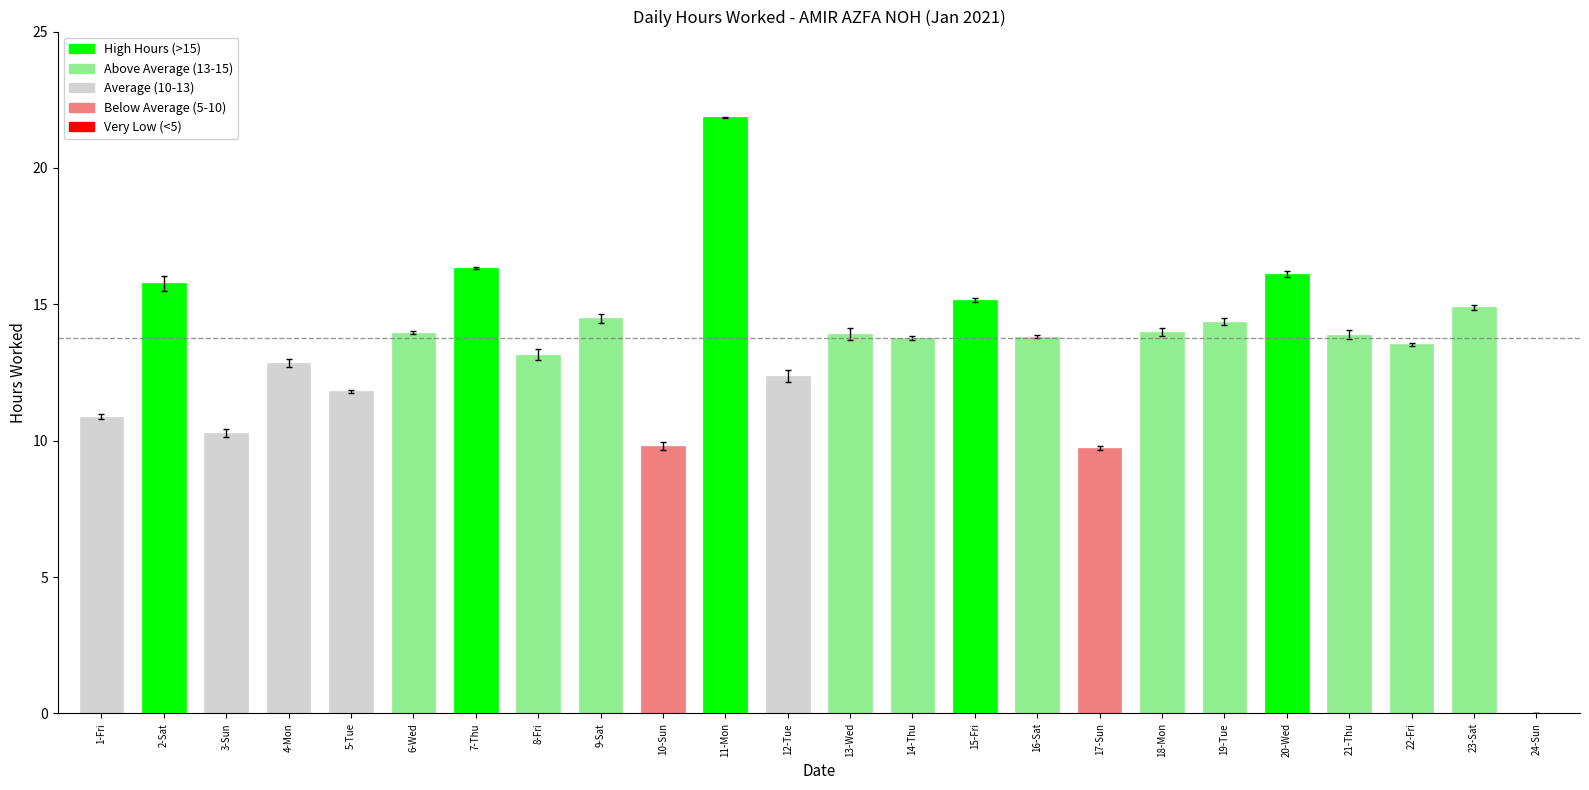

What is the maximum value shown in the chart?

21.9